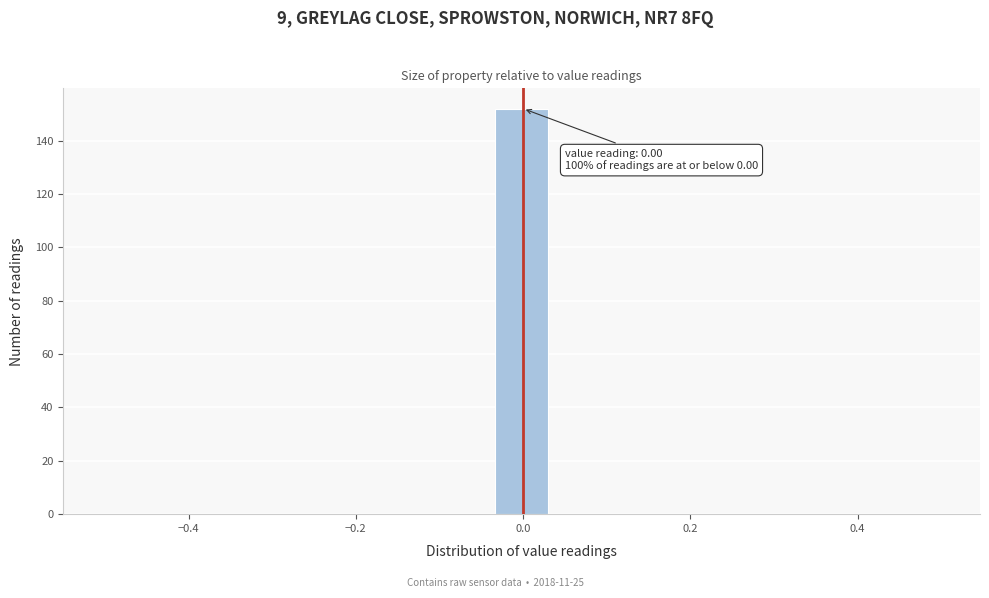

Around what value on the x-axis is the tallest bar? Give the approximate position of its centre, as read against the axis.

0.00